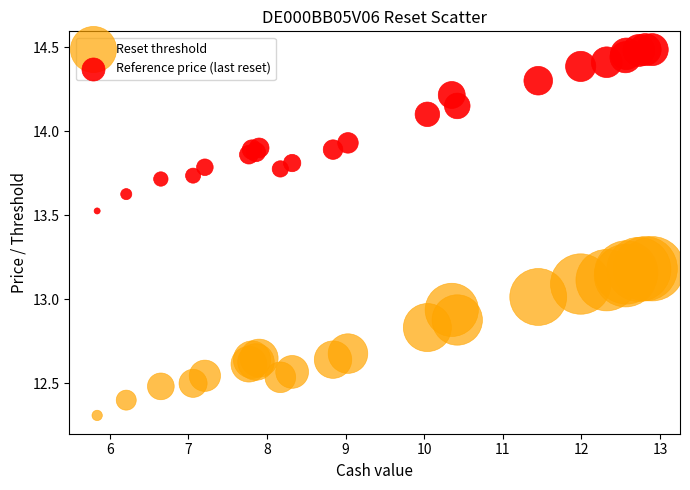

In the Reset threshold series, what Y value is closest to 12?

12.3